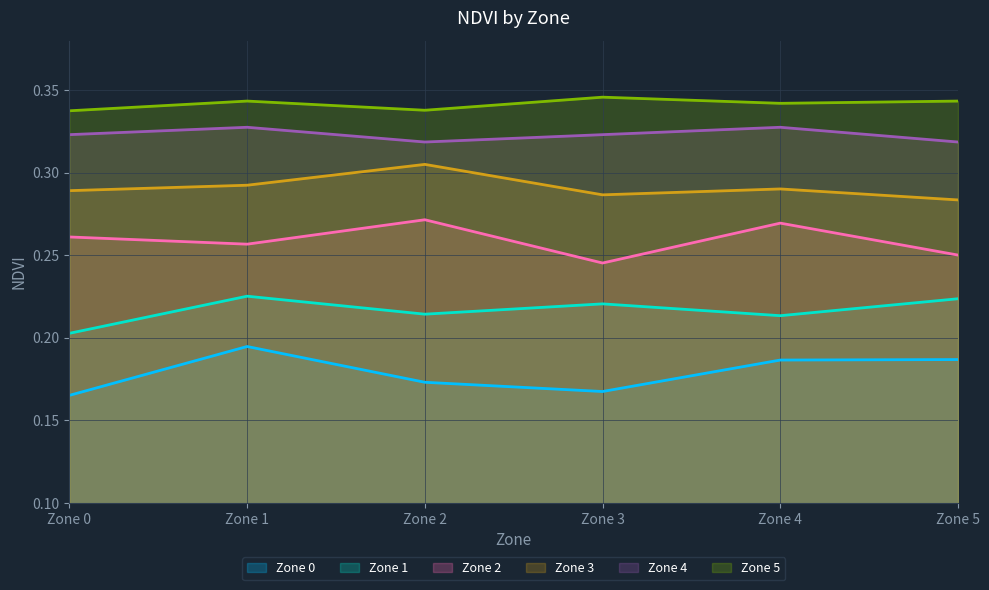

Which series has the largest total across all categories?

Zone 5